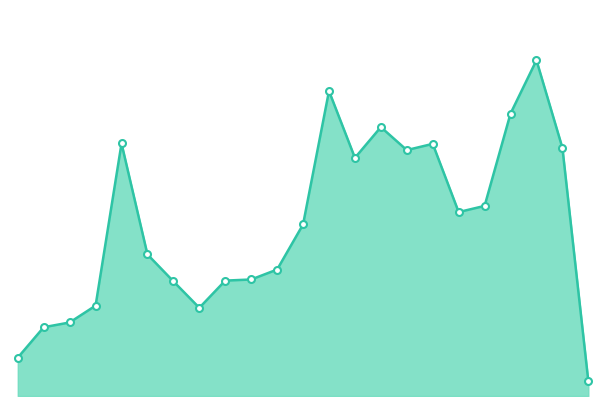

Does the chart have visible grid lines?

No